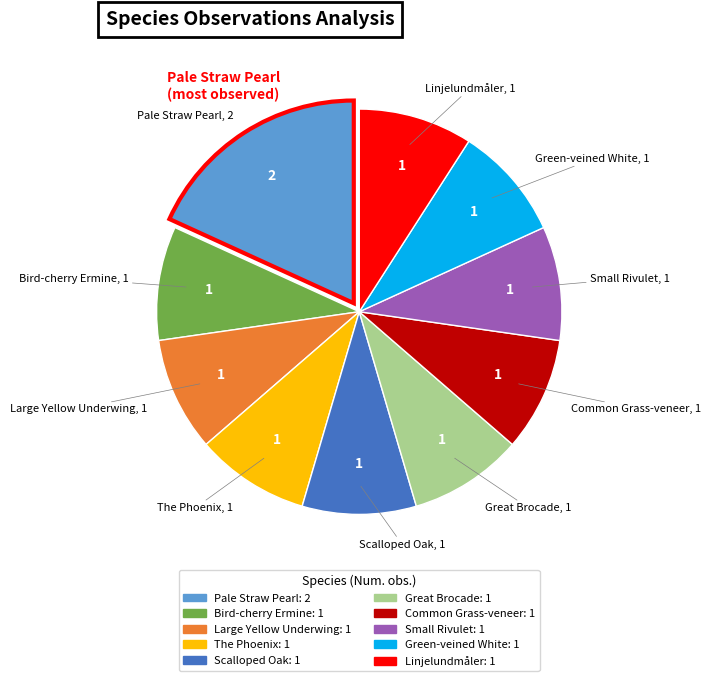

How many slices are in this pie chart?

10